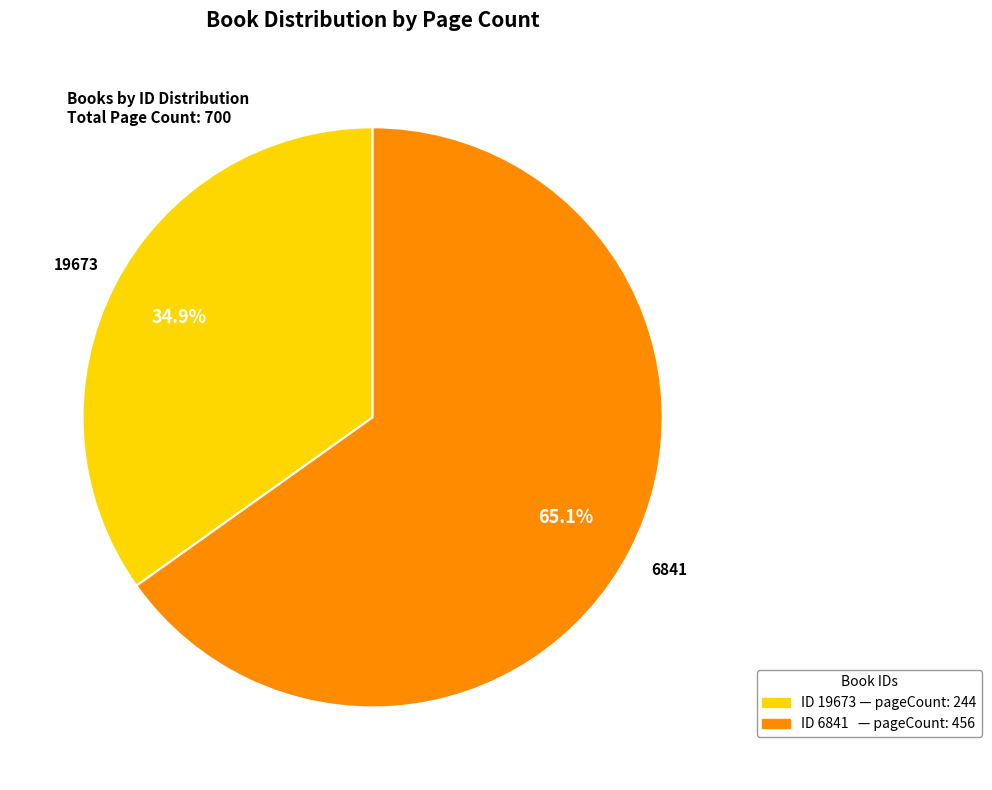

Is there any slice that represents more than half of the pie?

Yes